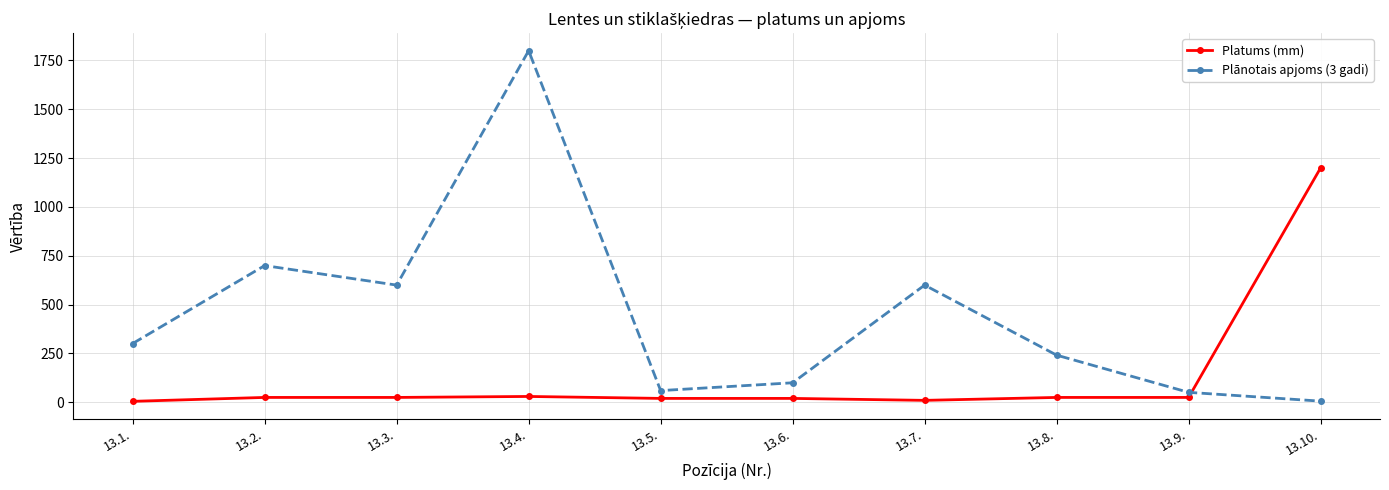

What are all the series names shown in the legend?

Platums (mm), Plānotais apjoms (3 gadi)